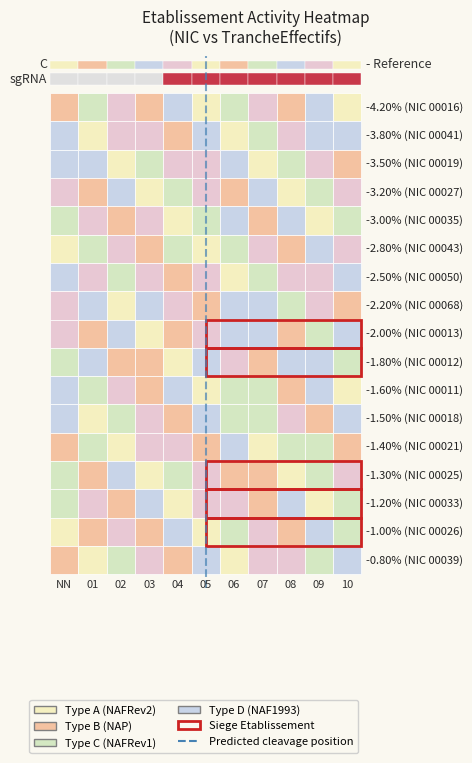

The value at 0 is 1. True or false?

False